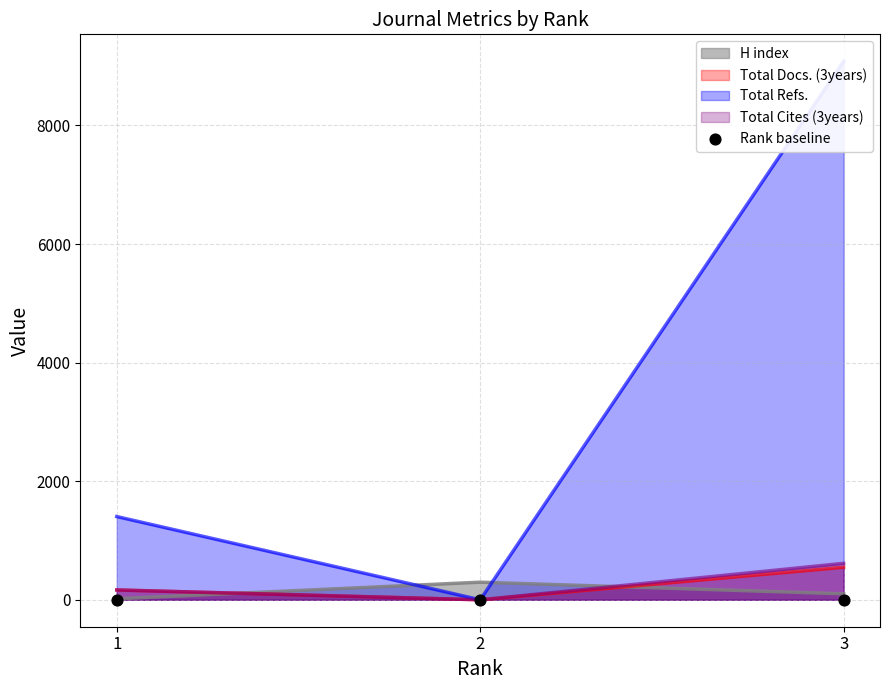

Which series reaches the minimum Y coordinate?

Total Docs. (3years)